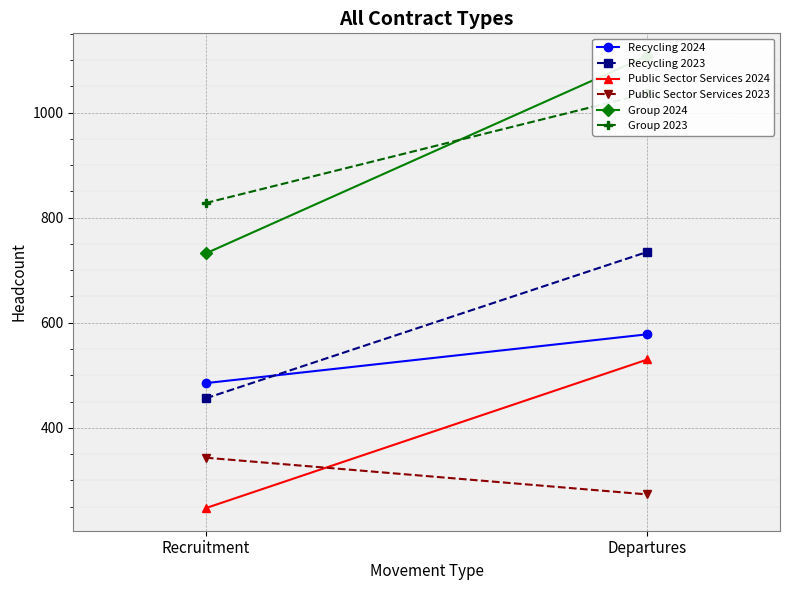

At which label does Recycling 2023 reach its peak?

Departures